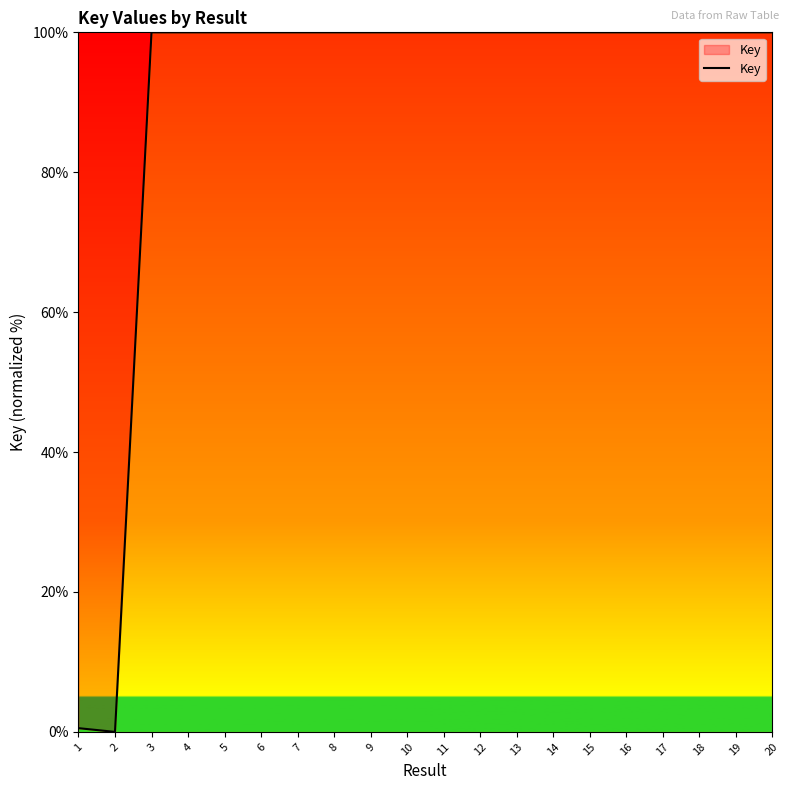

How many lines are shown in the chart?

1